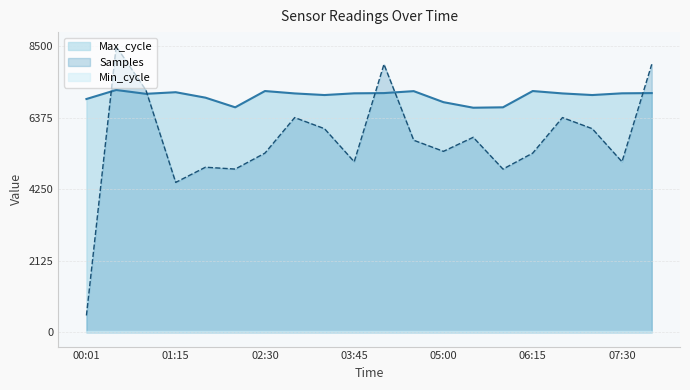

True or false: Max_cycle has more than 0 interior local peaks.

True